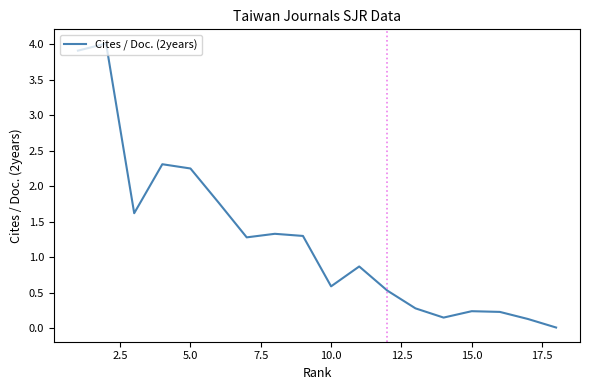

How many data points are less than 1?

9